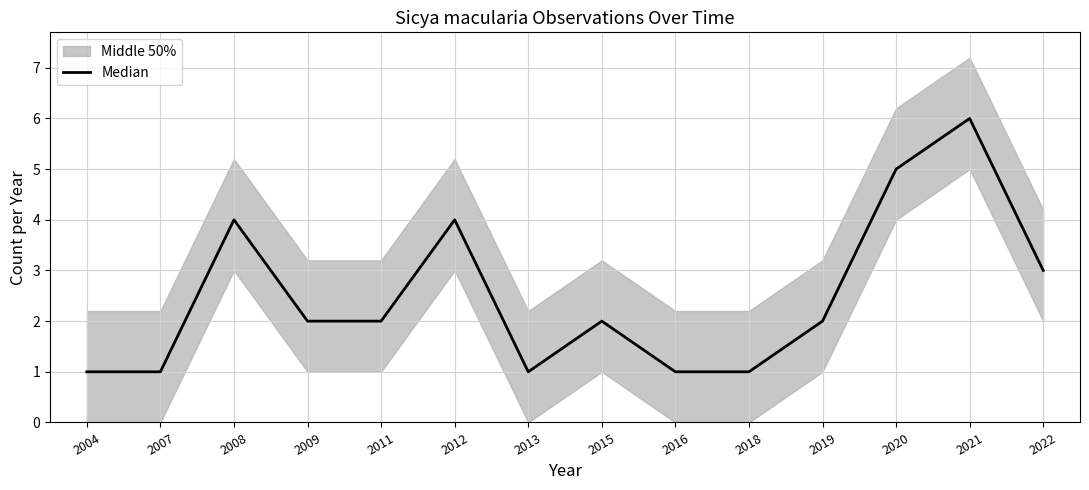

Reading left to right, transcribe all the data shown in this chart.

1	1	4	2	2	4	1	2	1	1	2	5	6	3